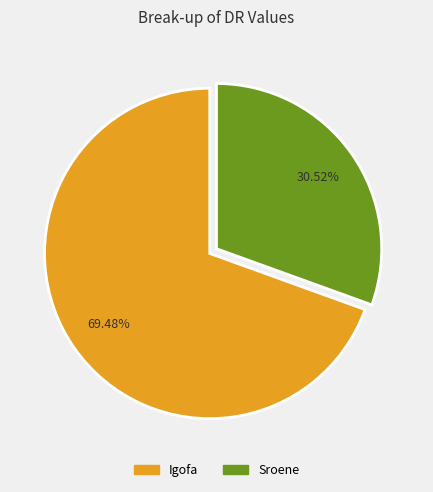

What percentage do Igofa and Sroene together represent?

100.0%